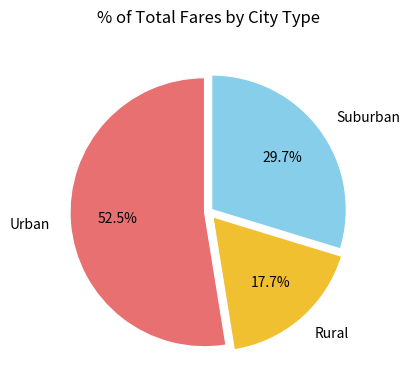

What is the largest slice in the pie chart?

Urban